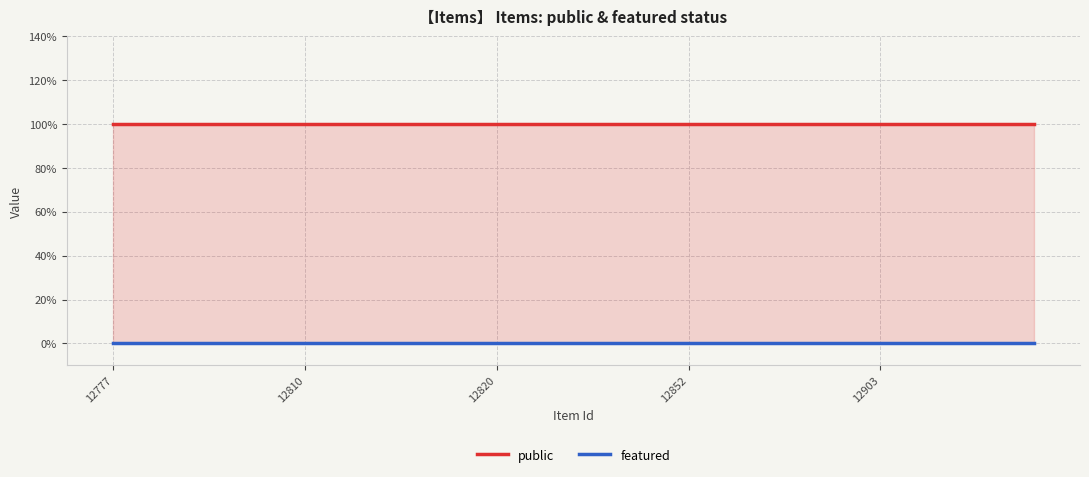

True or false: featured has more than 2 points higher than both neighbors.

False